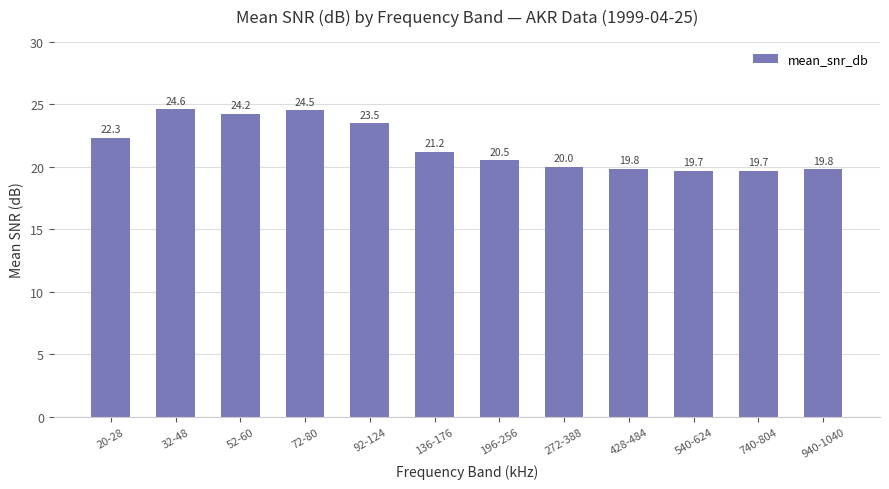

How many data points does each series have?

12